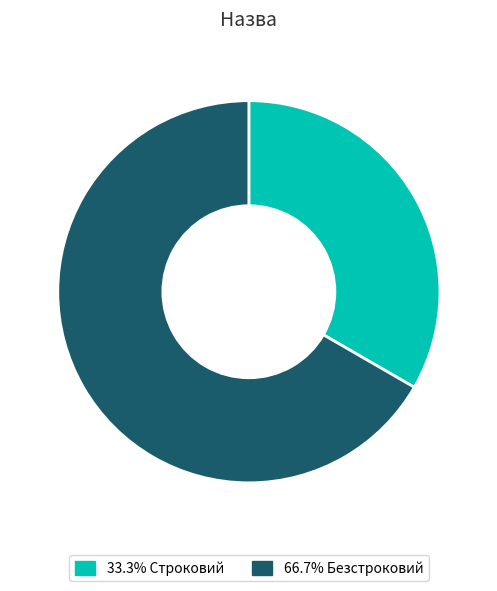

Is there any slice that represents more than half of the pie?

Yes